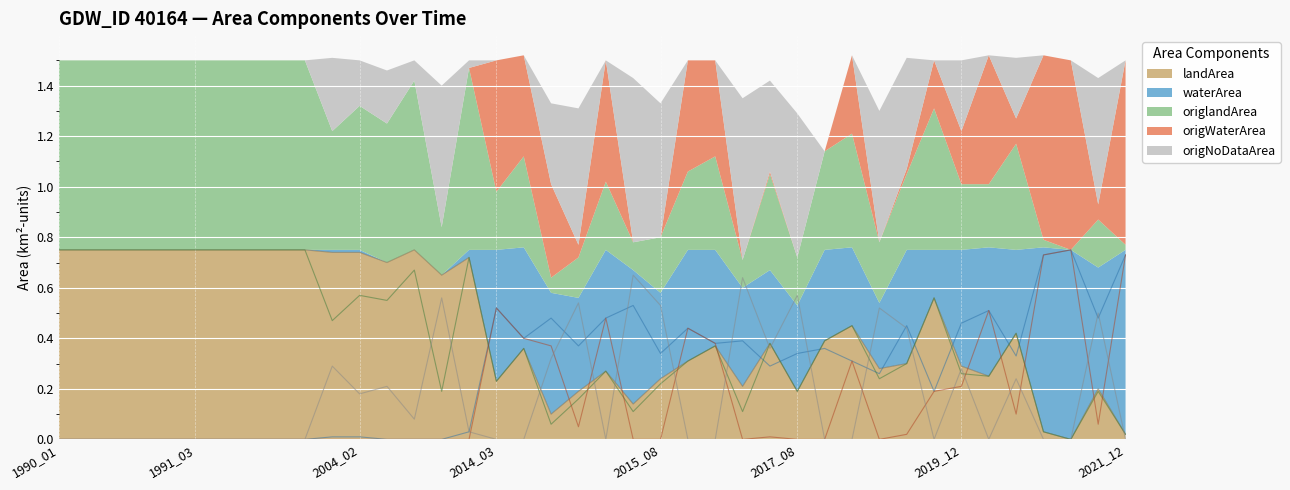

Where is waterArea nearest to the value 0?

1990_01